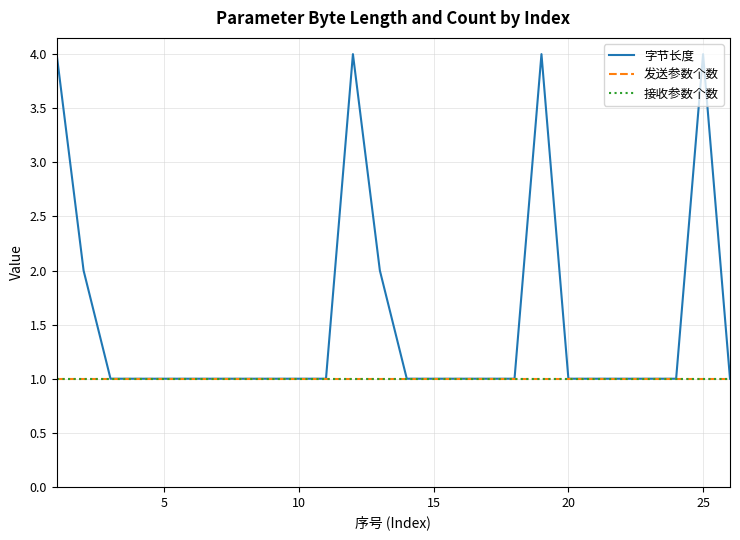

How many lines are shown in the chart?

3